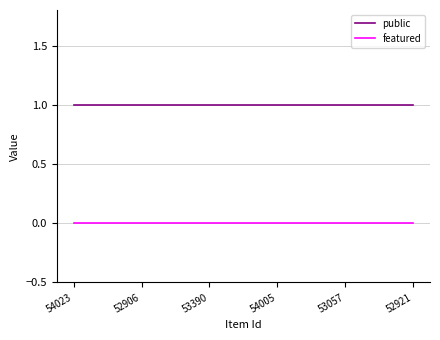

Rank the series by their average value, from highest to lowest.

public, featured